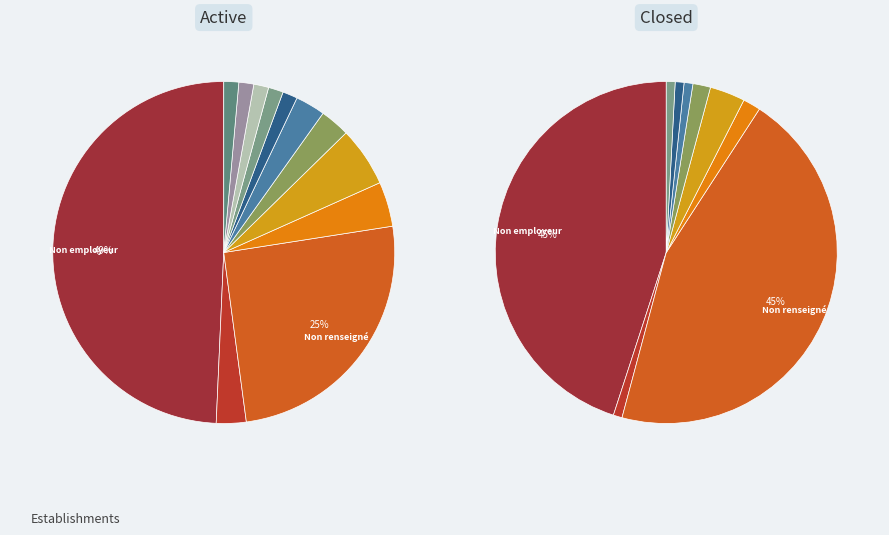

Between 31 and 21, which is larger?

21